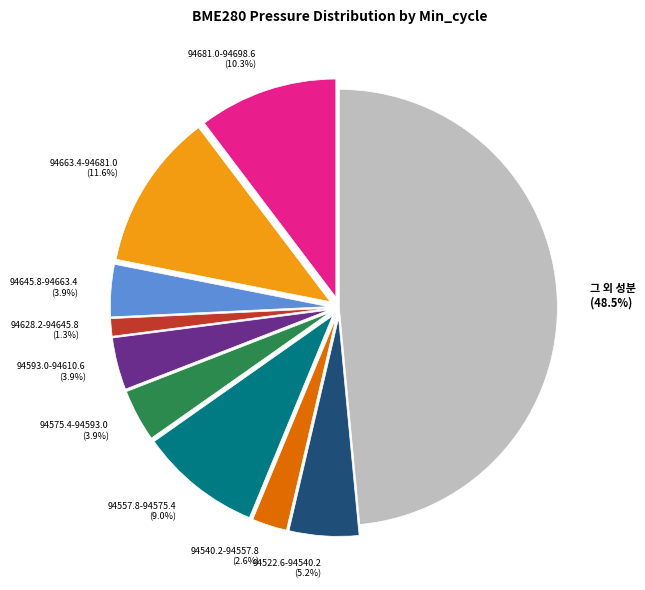

What is the ratio of the value at 94593.0-94610.6 (3.9%) to the value at 94628.2-94645.8 (1.3%)?

3.0